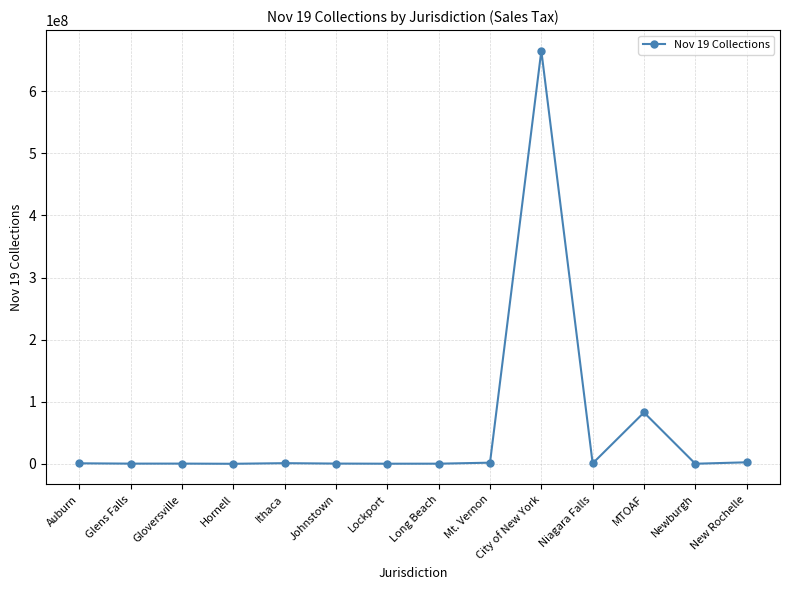

True or false: there are more than 0 points higher than both neighbors.

True